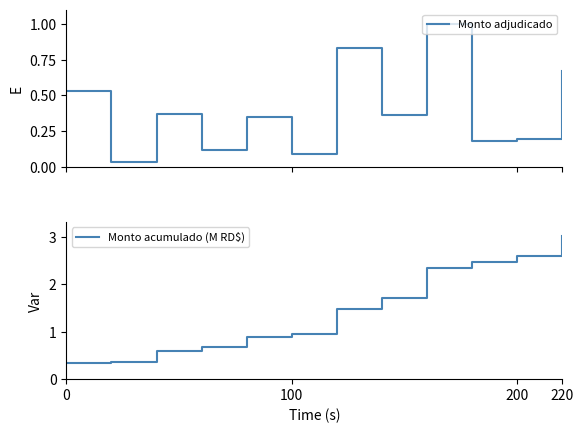

What is the highest value of the Monto adjudicado series?

1.0